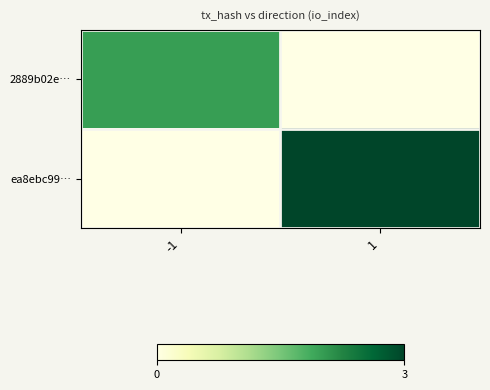

At which category is the sum across all series the highest?

1